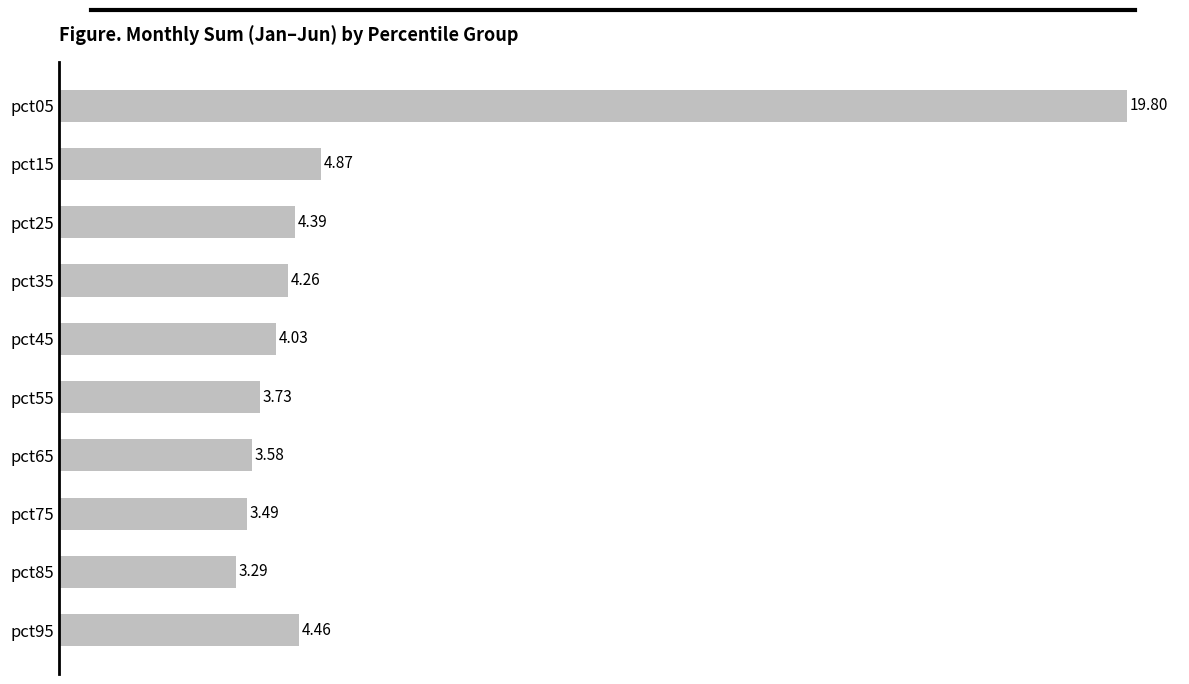

Approximately how many times larger is the value at pct75 compared to pct55?

0.9